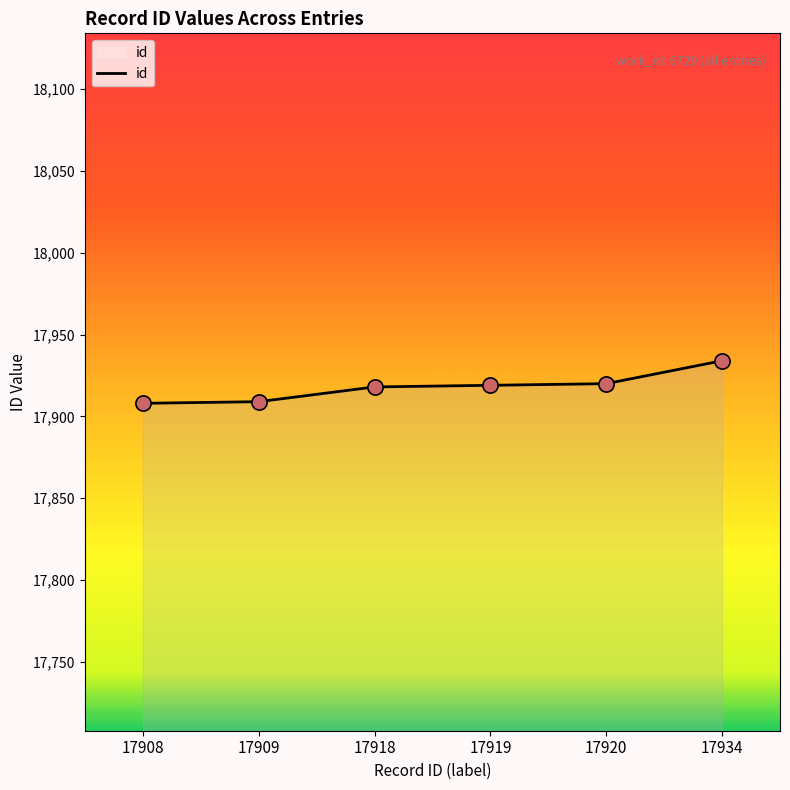

What is the change in value from 17908 to 17920?

+12